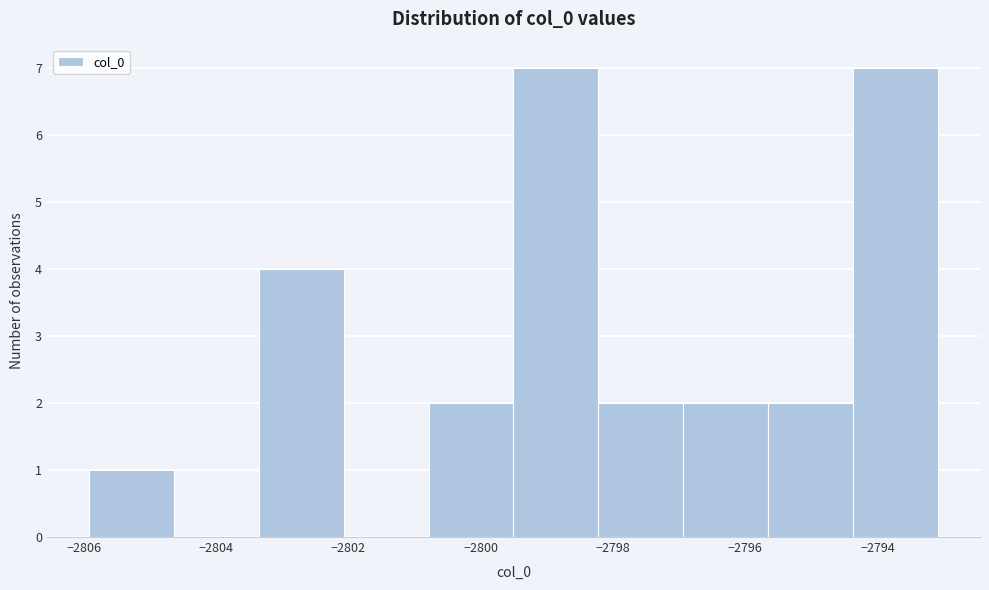

Reading left to right, list every bar in this chart as the range it spans on the x-axis followed by its height. Neither the bar edges nor the heights are printed on the chart, so give them approximately, as read against the axes.

-2806.0 to -2804.6: 1
-2804.6 to -2803.4: 0
-2803.4 to -2802.0: 4
-2802.0 to -2800.8: 0
-2800.8 to -2799.6: 2
-2799.6 to -2798.2: 7
-2798.2 to -2797.0: 2
-2797.0 to -2795.6: 2
-2795.6 to -2794.4: 2
-2794.4 to -2793.0: 7